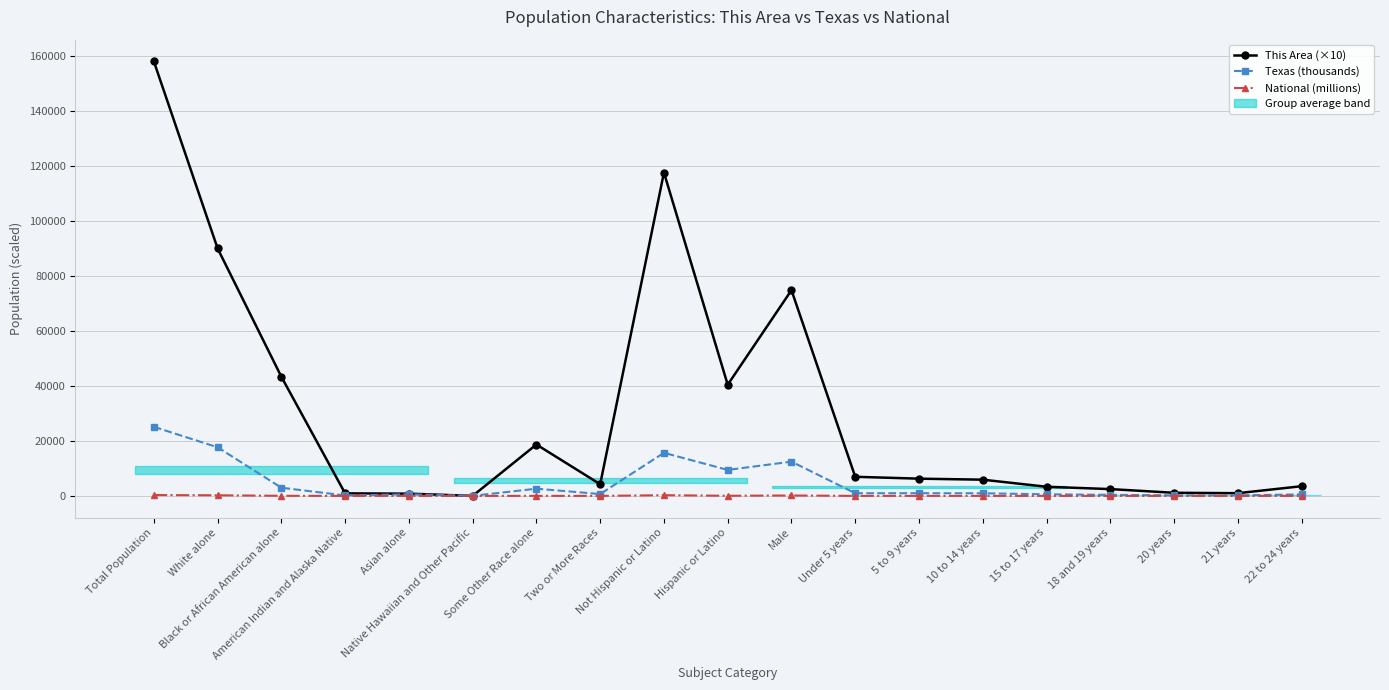

Between 5 to 9 years and Hispanic or Latino, which is larger?

Hispanic or Latino